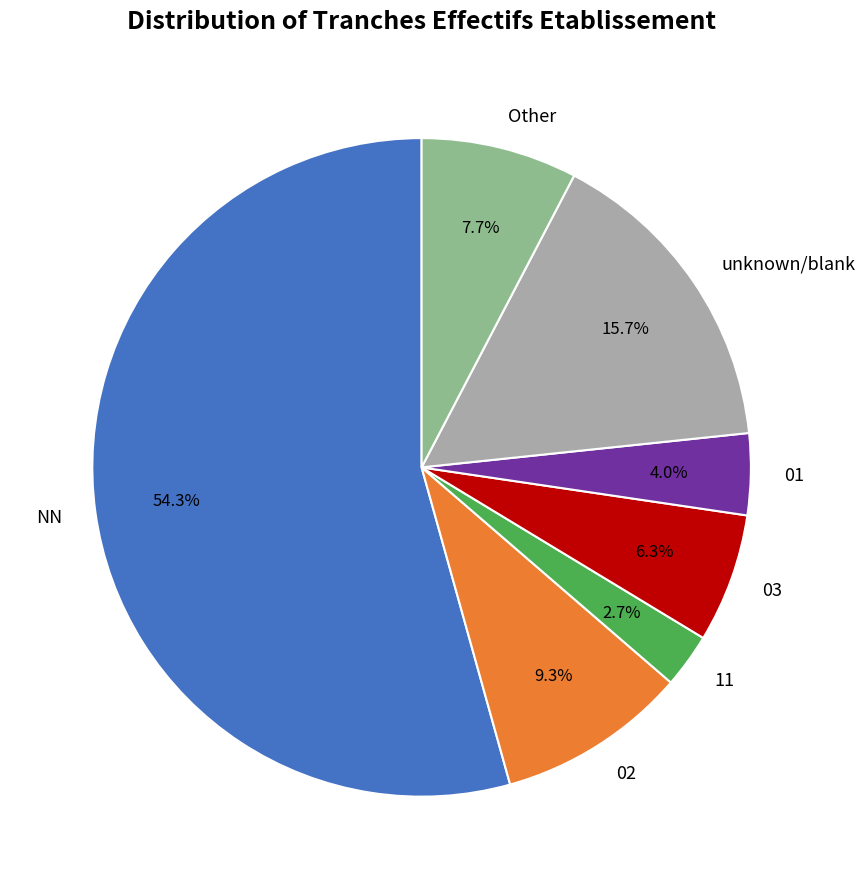

Is there a majority slice in this chart?

Yes